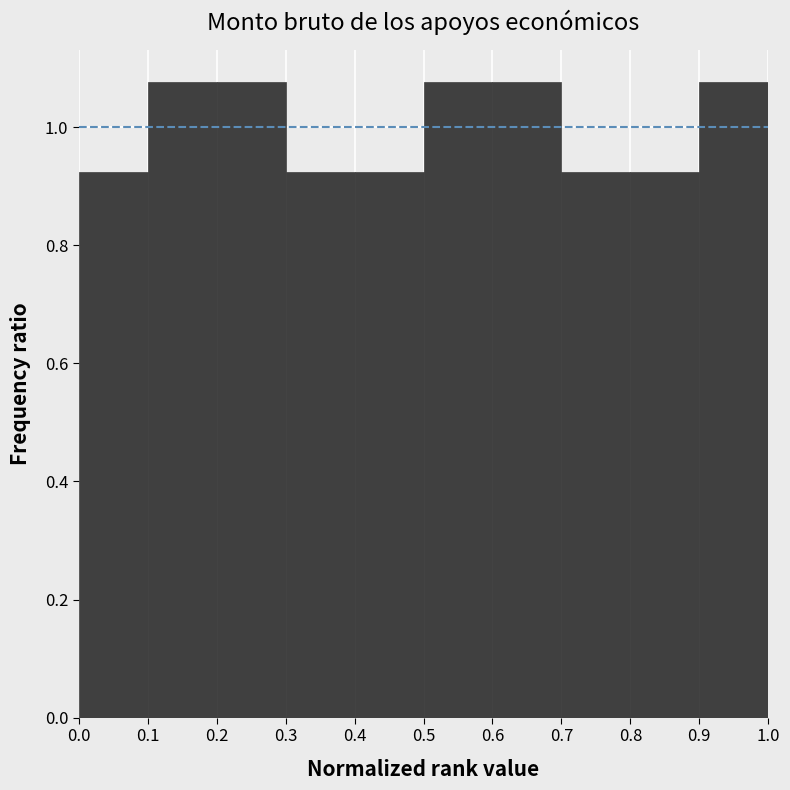

Reading left to right, list every bar in this chart as the range it spans on the x-axis followed by its height. The values are not printed on the chart, so give them approximately, as read against the axis.

0.0 to 0.1: 0.92
0.1 to 0.2: 1.08
0.2 to 0.3: 1.08
0.3 to 0.4: 0.92
0.4 to 0.5: 0.92
0.5 to 0.6: 1.08
0.6 to 0.7: 1.08
0.7 to 0.8: 0.92
0.8 to 0.9: 0.92
0.9 to 1.0: 1.08